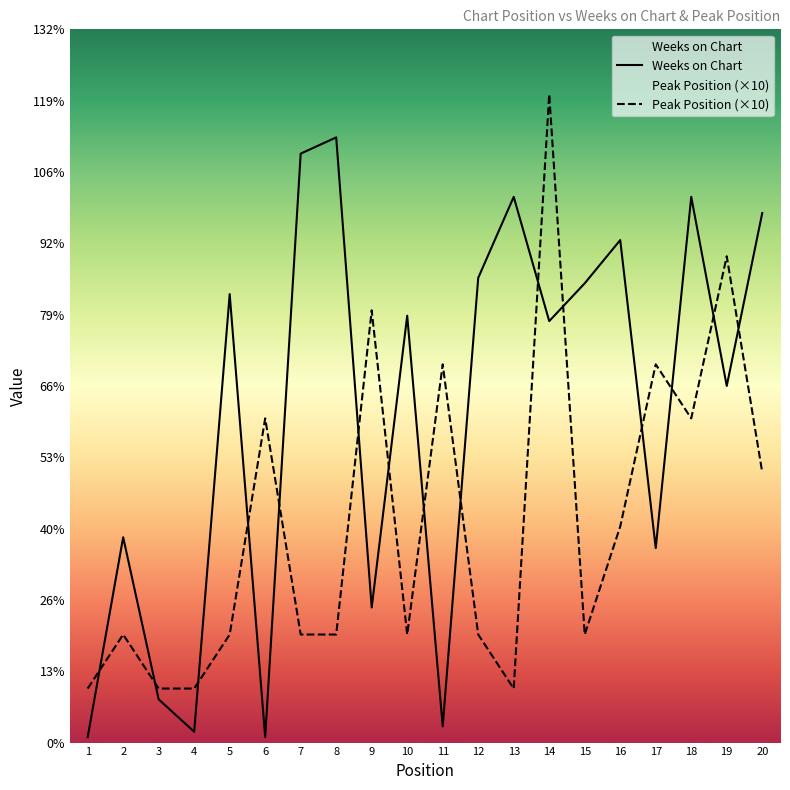

List the labels in order of Peak Position value, smallest first.

1, 3, 4, 13, 2, 5, 7, 8, 10, 12, 15, 16, 20, 6, 18, 11, 17, 9, 19, 14